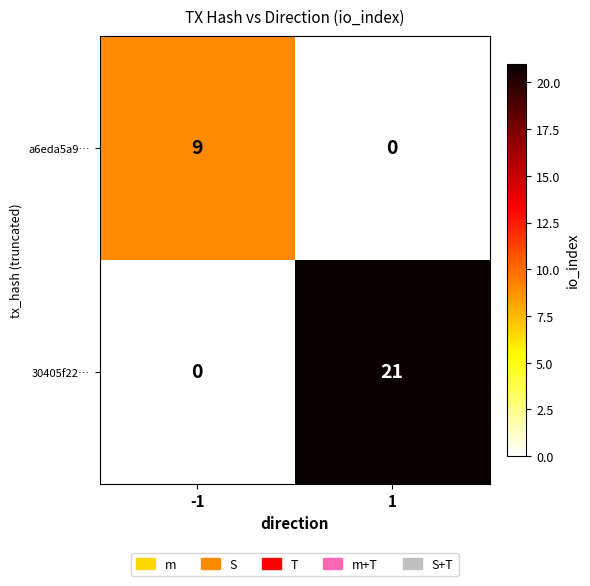

Which series has the largest total across all categories?

30405f22…